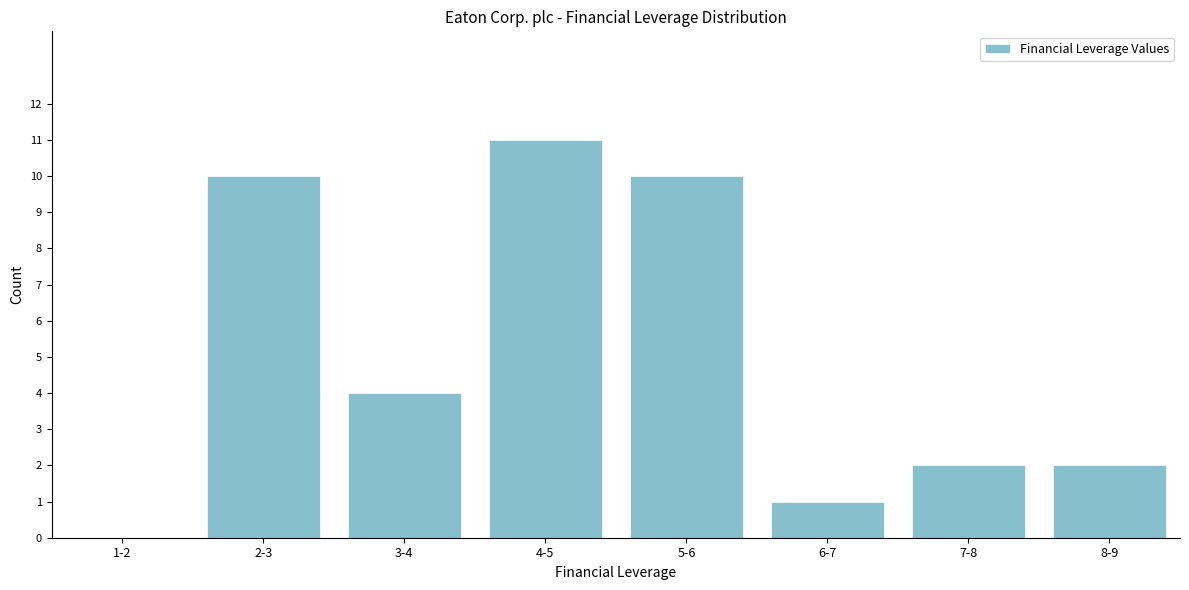

Reading right to left, extract all data points from this chart.

8-9=2	7-8=2	6-7=1	5-6=10	4-5=11	3-4=4	2-3=10	1-2=0